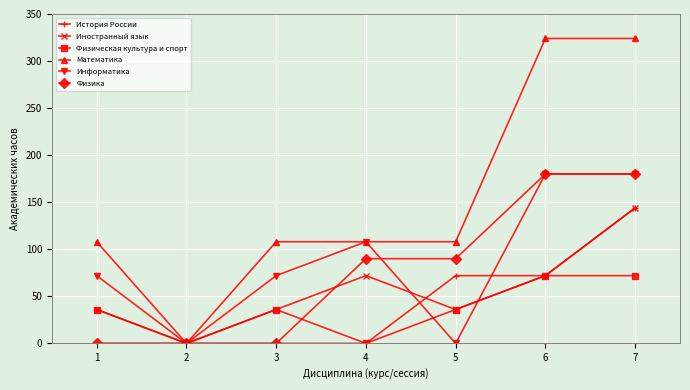

What is the maximum value shown in the chart?

324